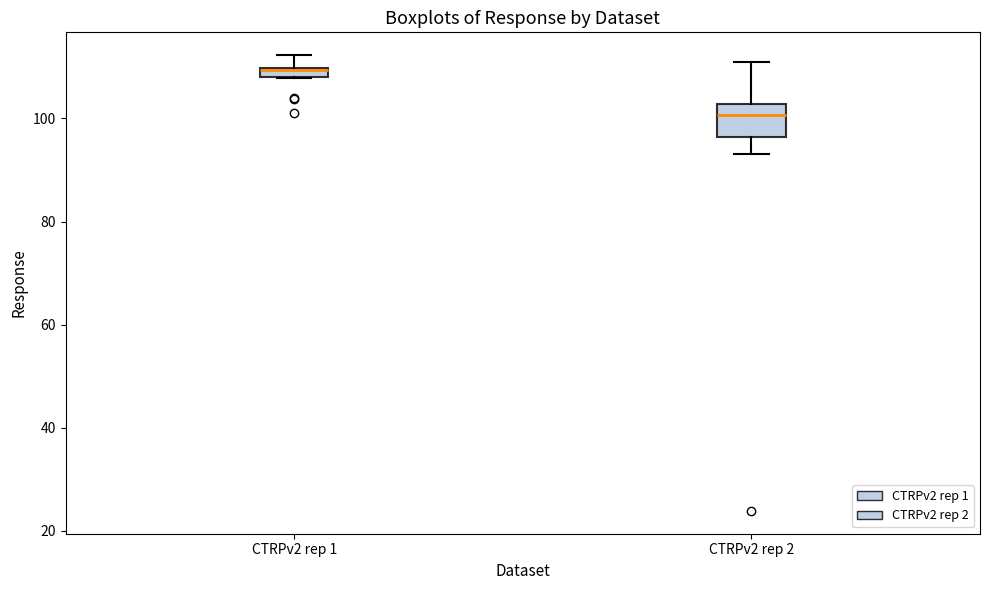

Where does the median line of the box for CTRPv2 rep 2 sit on the y-axis? The values are not printed on the chart, so give them approximately, as read against the axis.

100